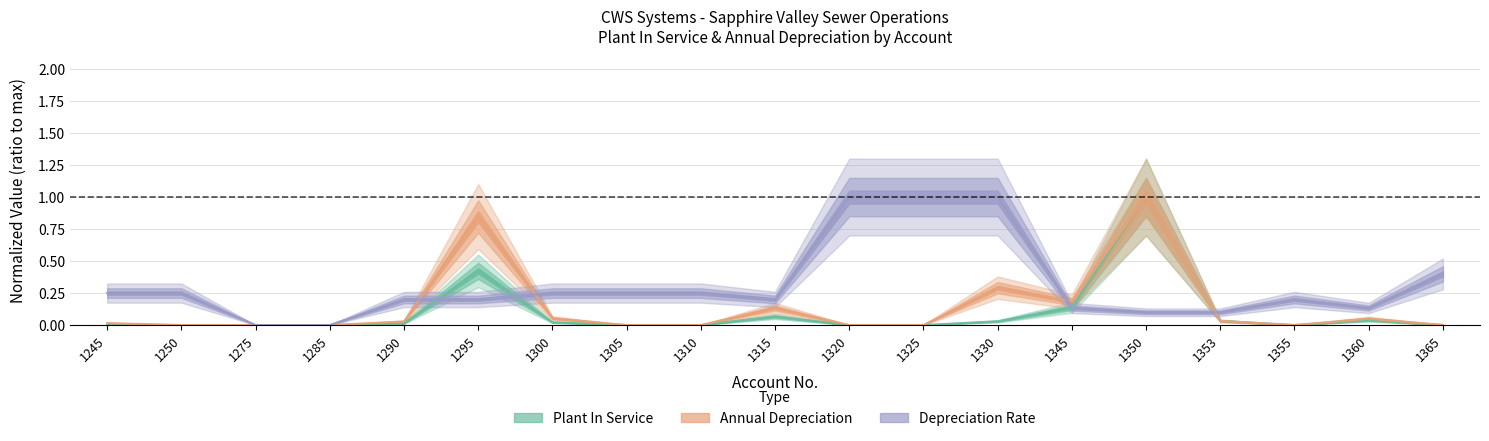

At which label does Depreciation Rate reach its minimum?

1275